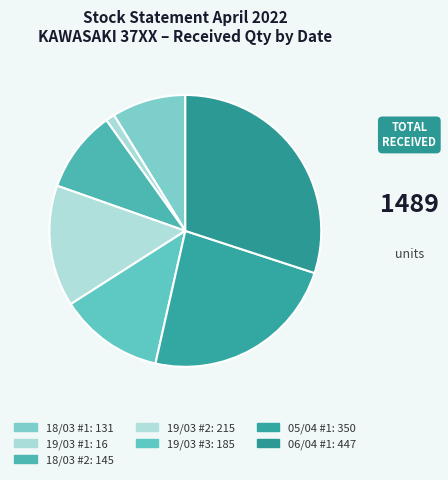

Count the number of slices in the pie.

7